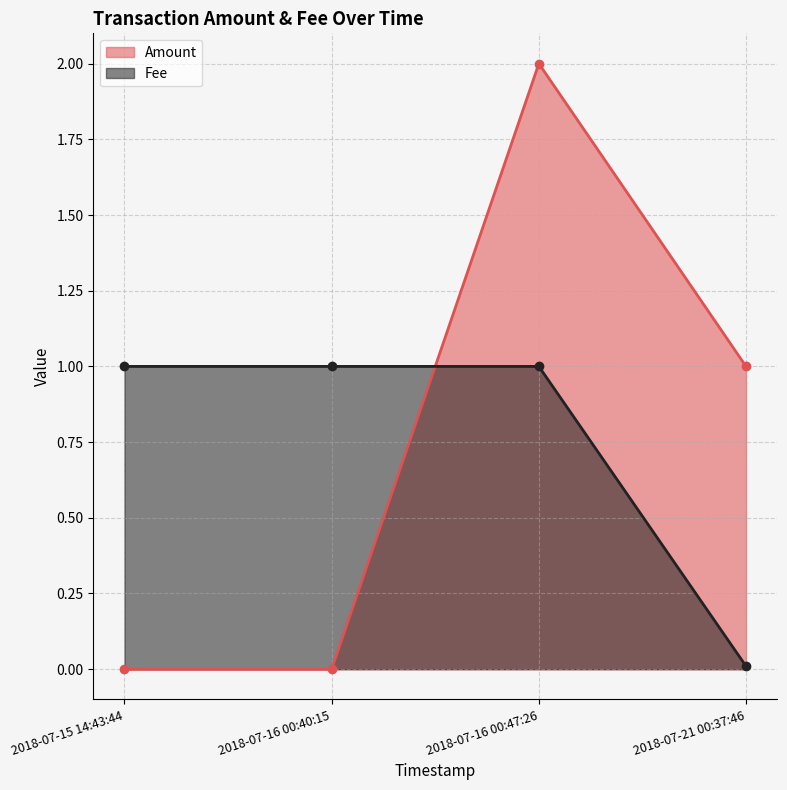

Does the chart have visible grid lines?

Yes